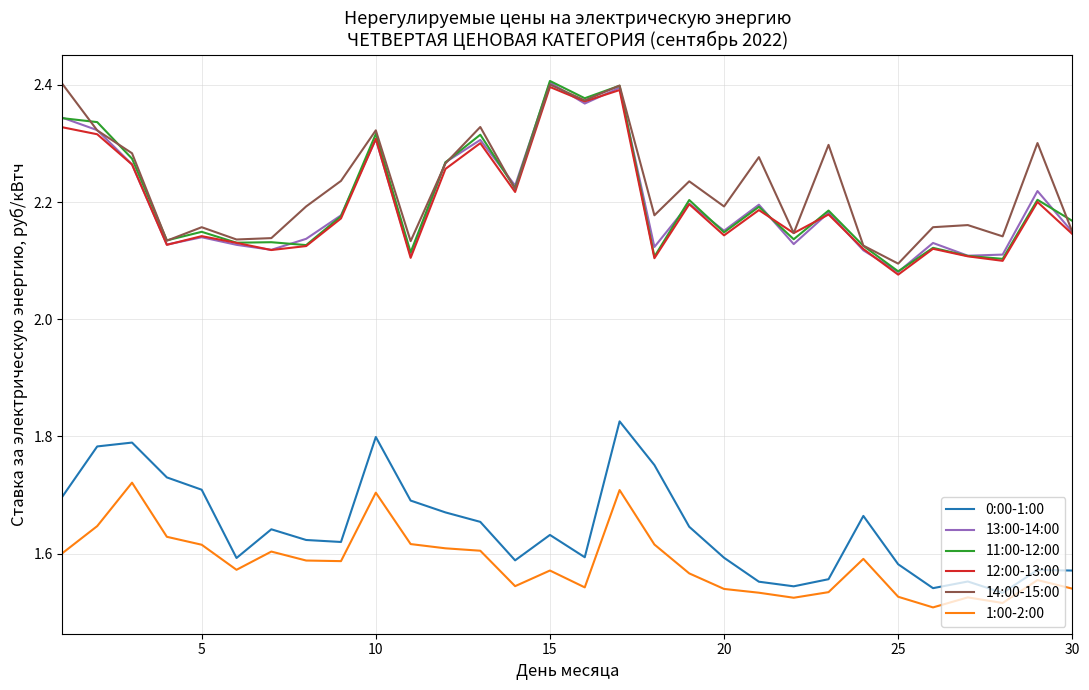

True or false: 0:00-1:00 and 12:00-13:00 cross at least once.

False